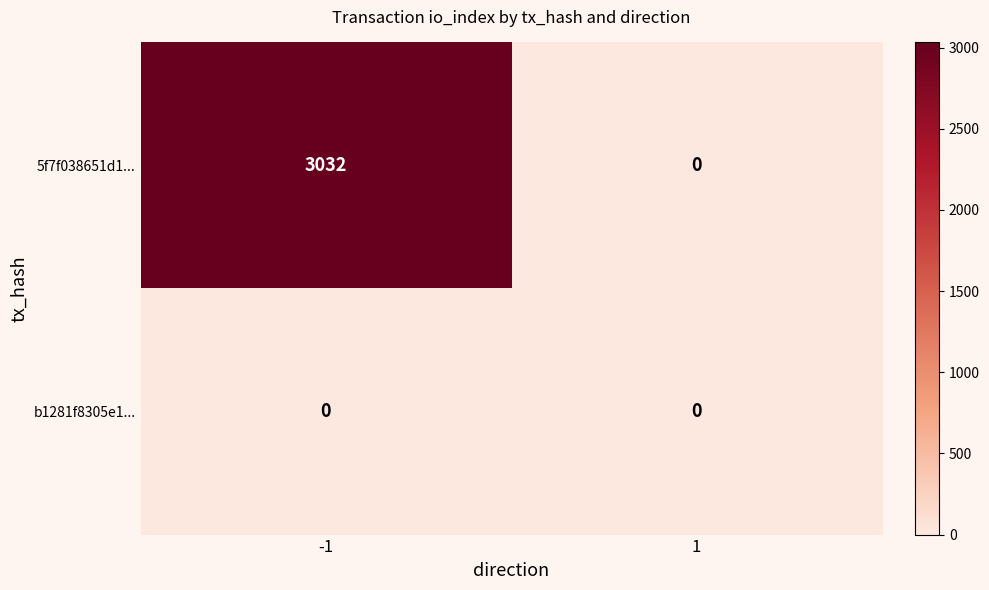

Which label corresponds to the largest value in the chart?

-1